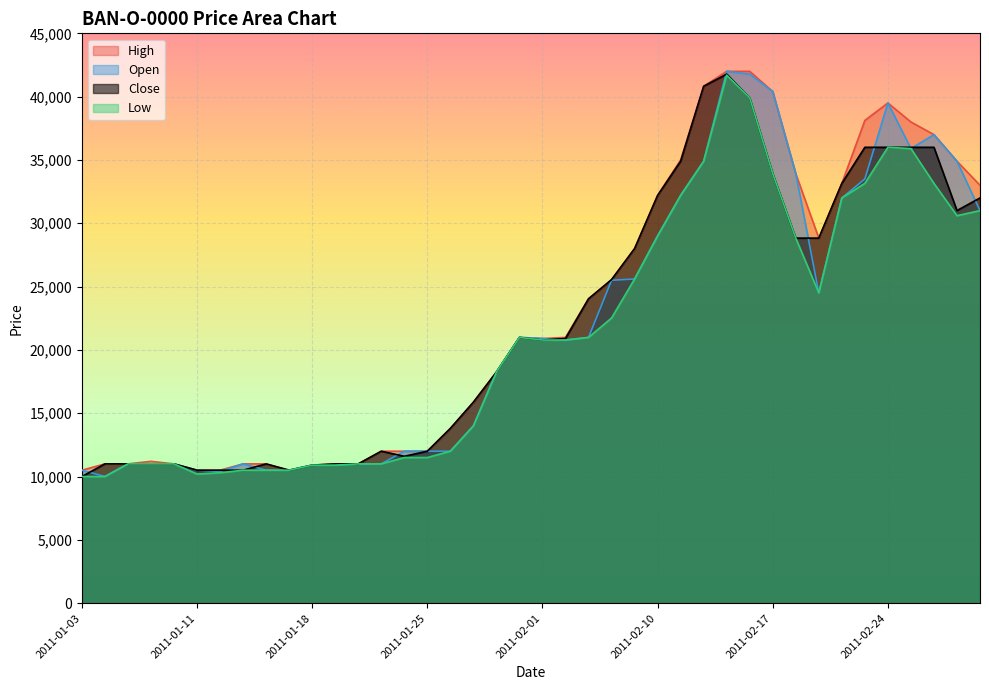

Where is the first local minimum for Low?

2011-01-11